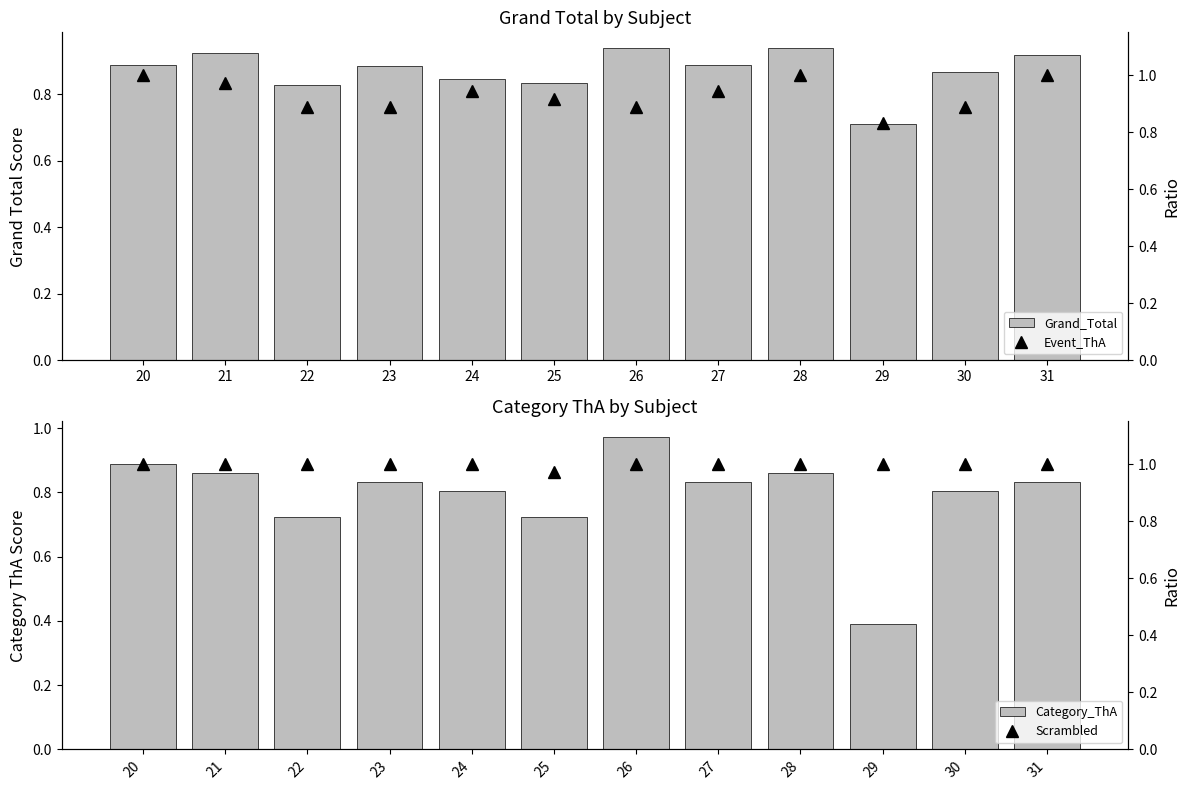

What is the approximate value of Grand_Total at 29?

0.7